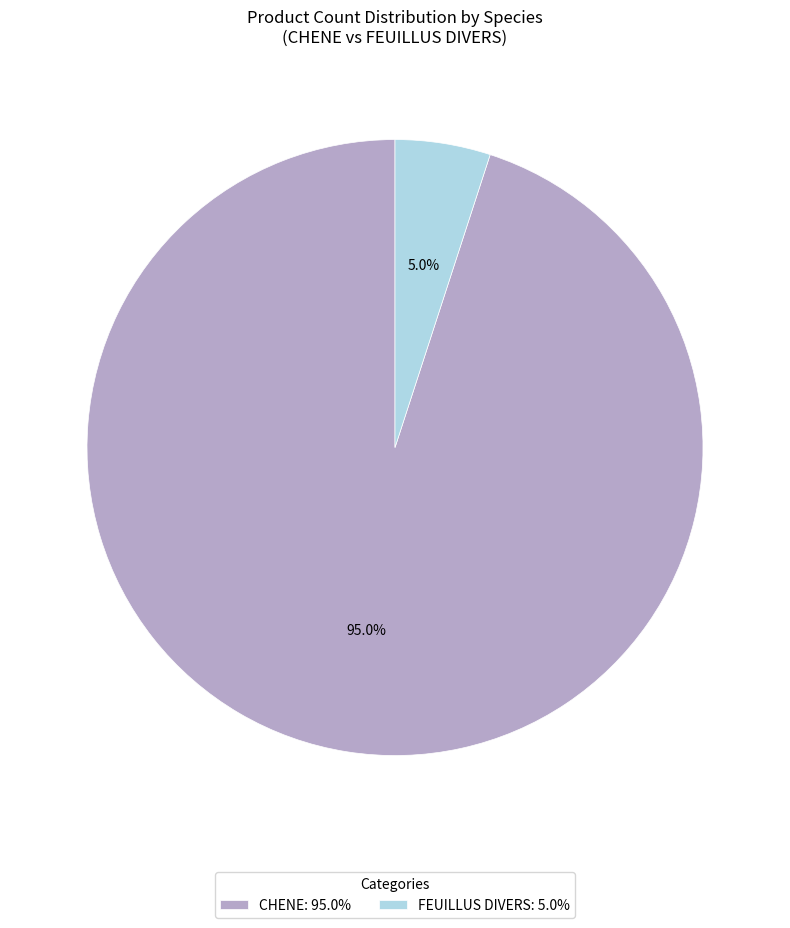

How many slices are in this pie chart?

2